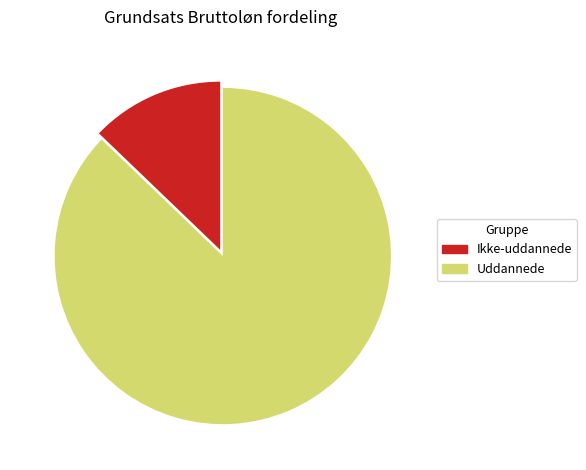

Does any single category account for the majority?

Yes